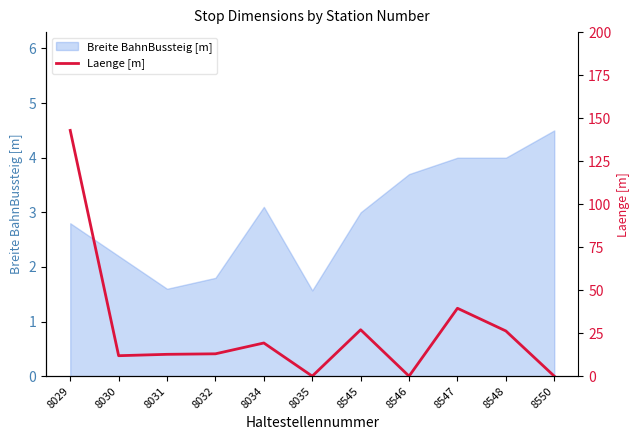

The value of Breite BahnBussteig [m] at 8031 is 1.6. True or false?

True